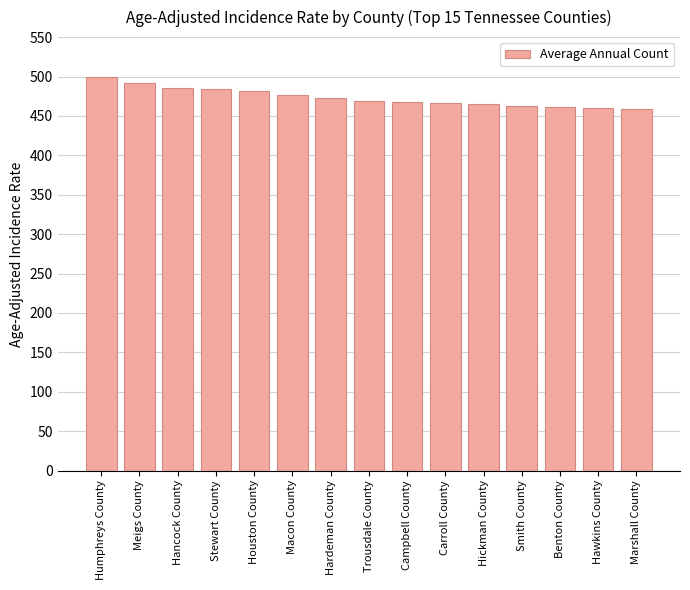

What is the value of the 7th bar from the left?

472.4